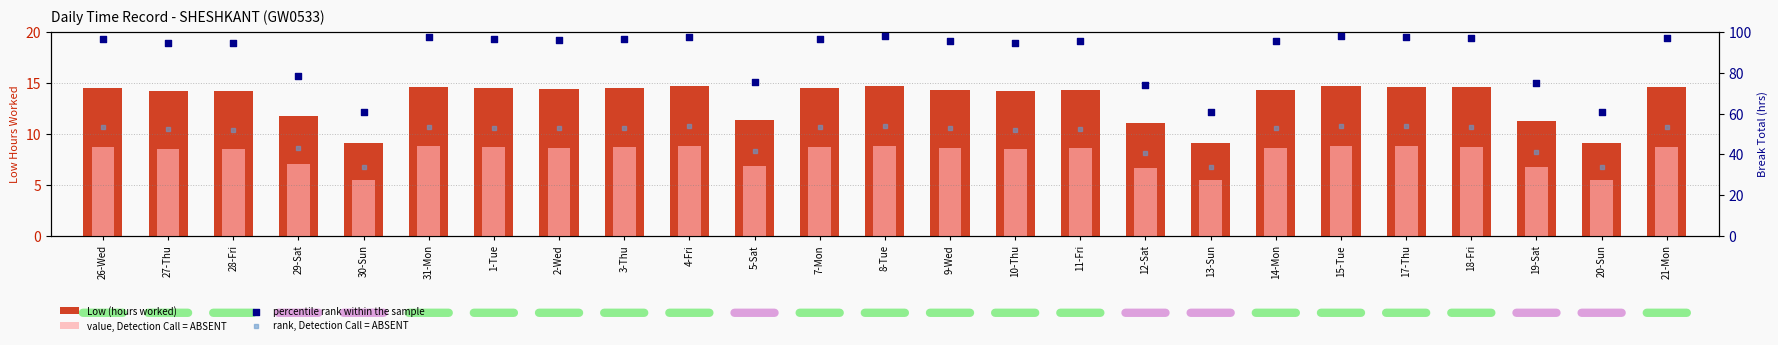

Which series has the widest spread of Y values?

percentile rank within the sample